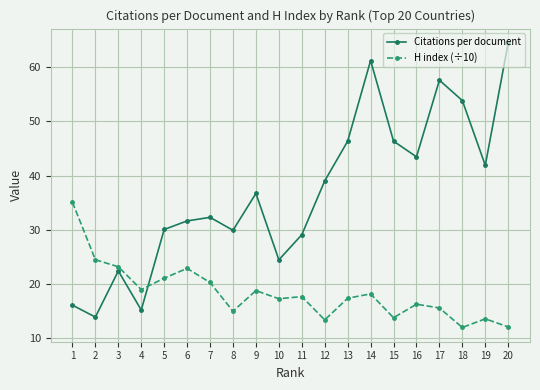

The Citations per document series shows 81.0 at 17. True or false?

False